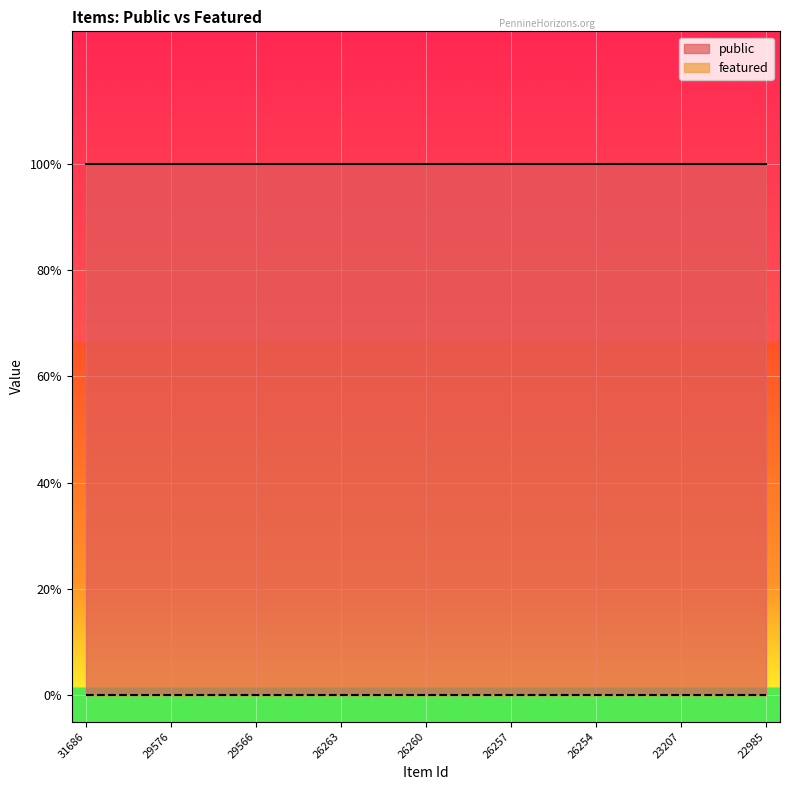

Is it true that public equals 1 at 29565?

True